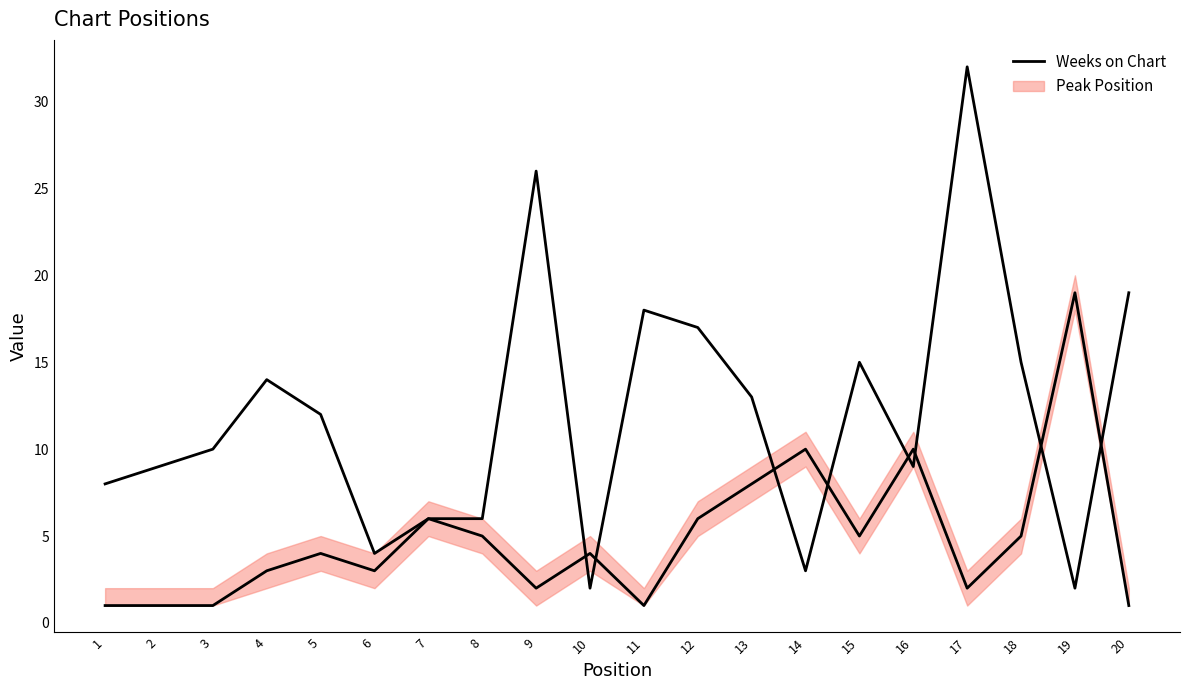

Between 17 and 4, which is larger?

17